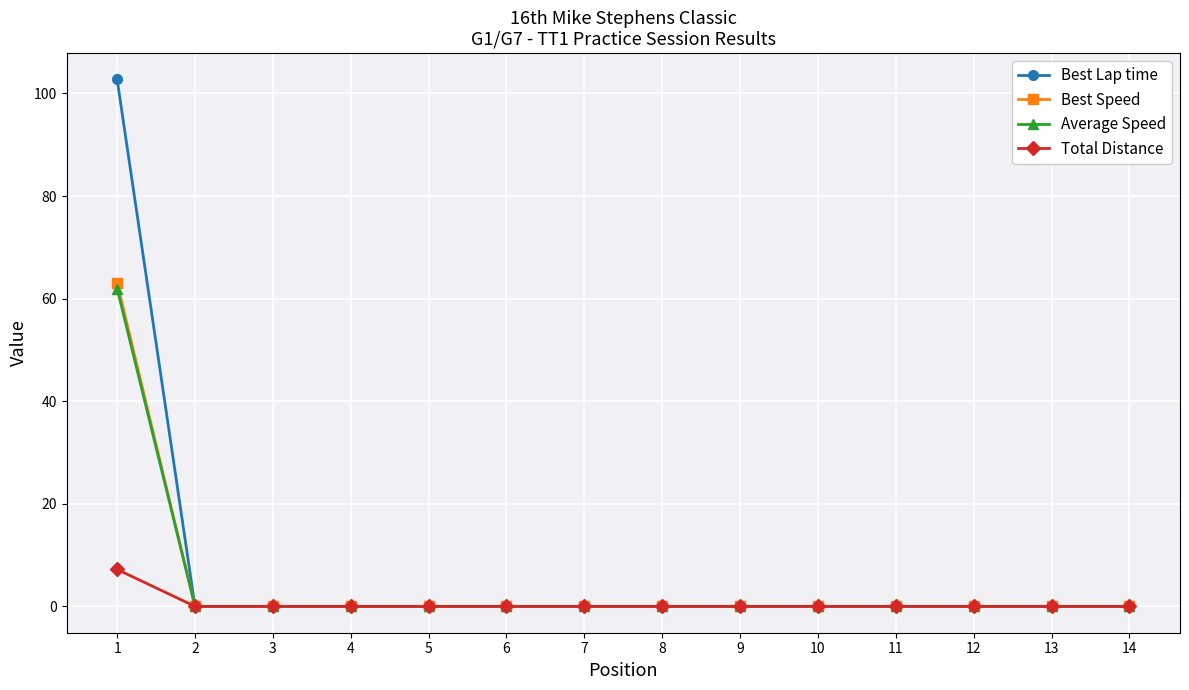

Which series has the largest range (max minus min)?

Best Lap time